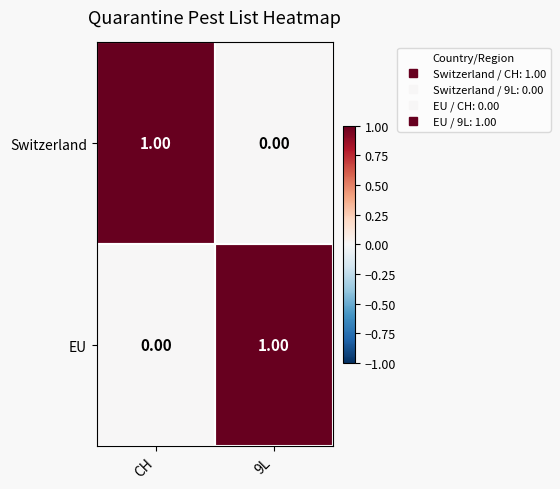

Rank the series at 9L from highest to lowest value.

EU, Switzerland